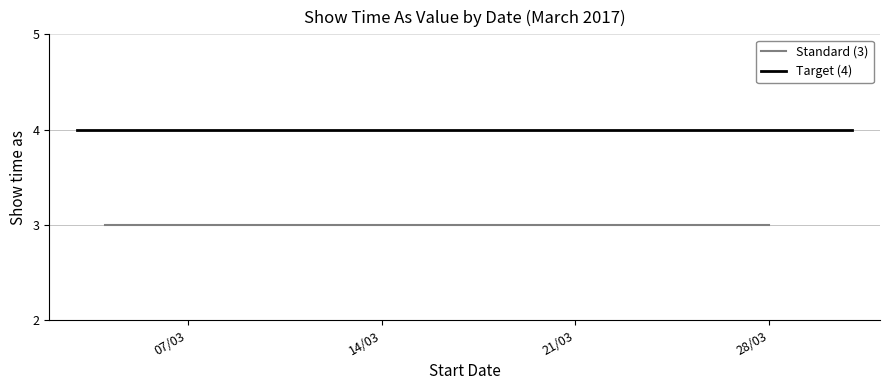

At which category does the chart reach its peak across all series?

3/3/2017